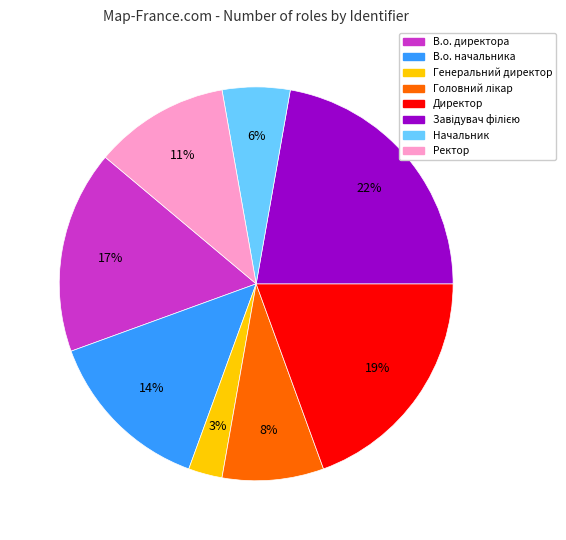

Is Директор the majority of the pie?

No